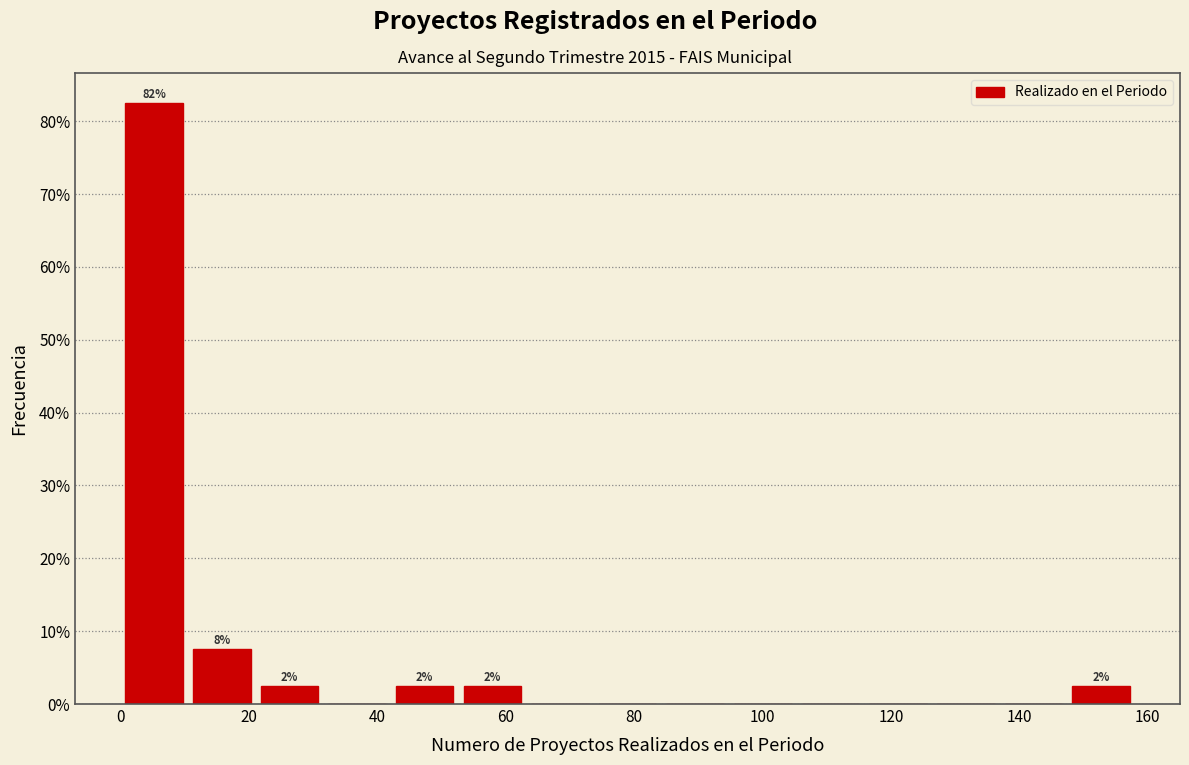

Over which range of the x-axis is the bar tallest?

0 to 10